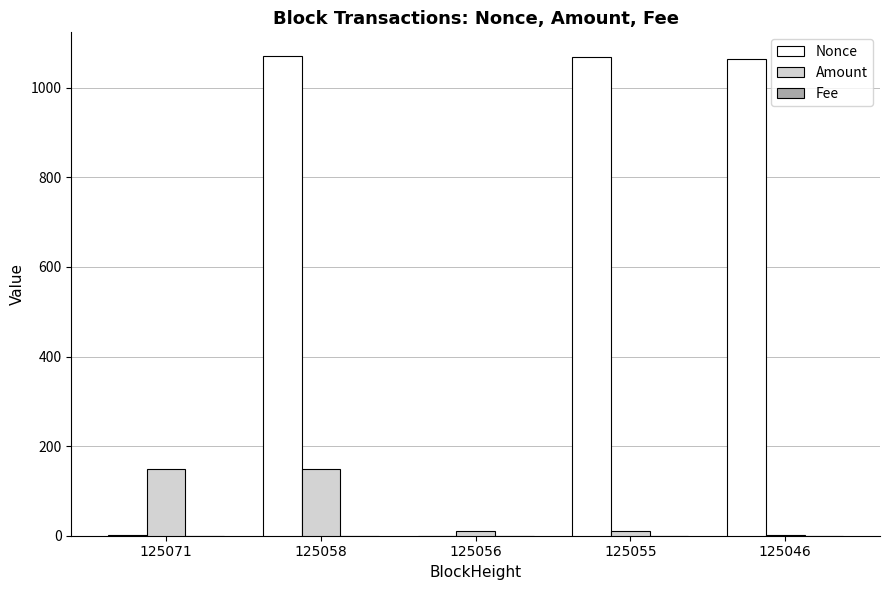

At which category is the sum across all series the highest?

125058